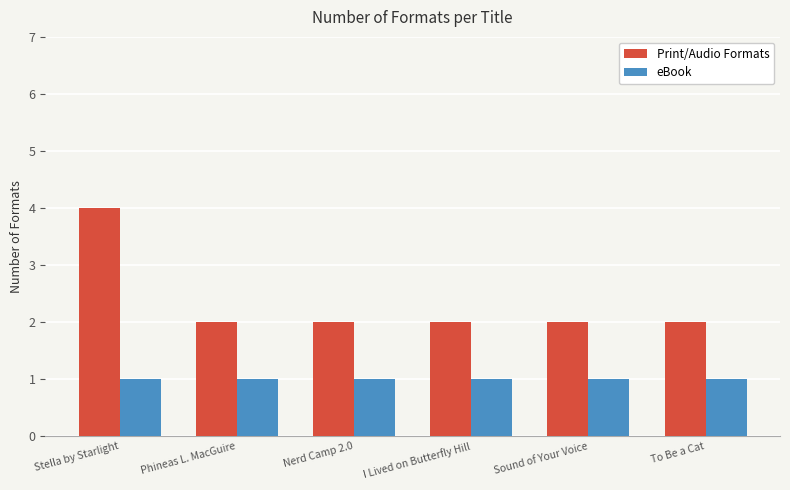

Reading left to right, transcribe all the data shown in this chart.

Print/Audio Formats: Stella by Starlight=4	Phineas L. MacGuire=2	Nerd Camp 2.0=2	I Lived on Butterfly Hill=2	Sound of Your Voice=2	To Be a Cat=2
eBook: Stella by Starlight=1	Phineas L. MacGuire=1	Nerd Camp 2.0=1	I Lived on Butterfly Hill=1	Sound of Your Voice=1	To Be a Cat=1